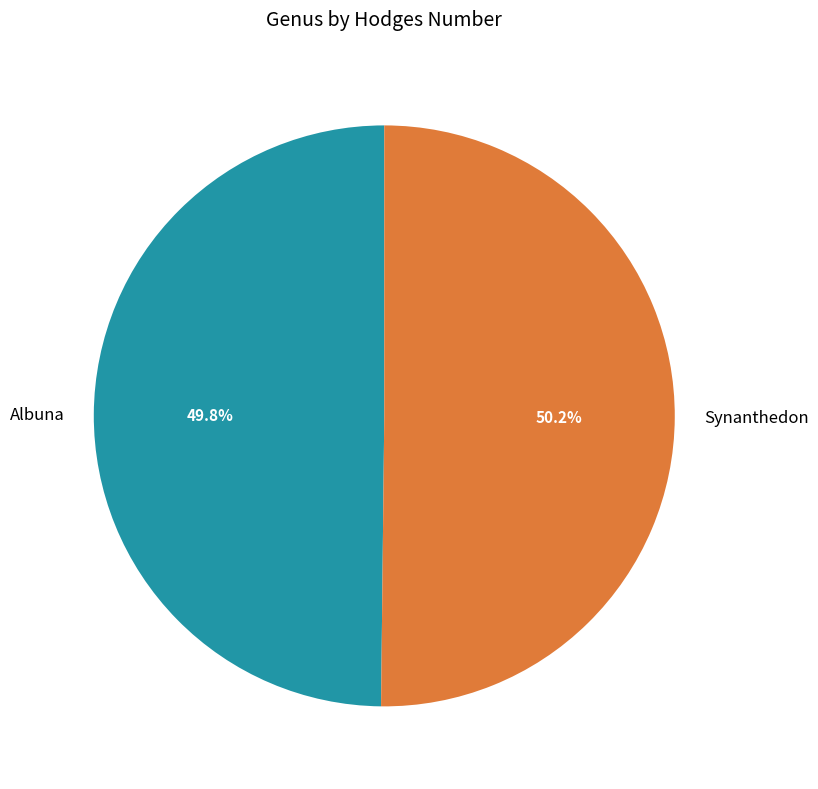

To the nearest percent, what is the combined percentage of Synanthedon and Albuna?

100%